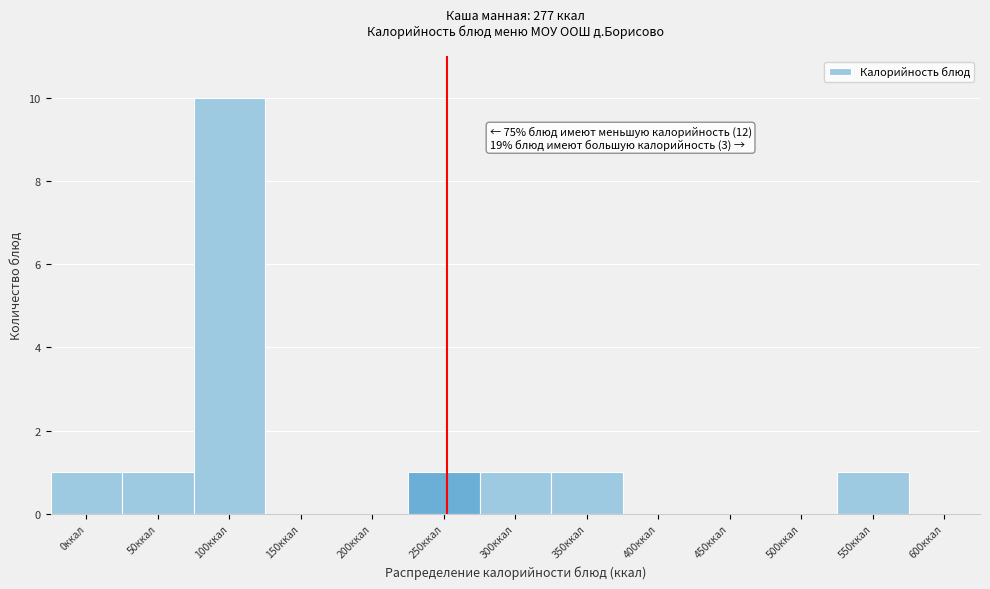

Reading left to right, list all the values displayed in this chart.

0ккал=1	50ккал=1	100ккал=10	150ккал=0	200ккал=0	250ккал=1	300ккал=1	350ккал=1	400ккал=0	450ккал=0	500ккал=0	550ккал=1	600ккал=0